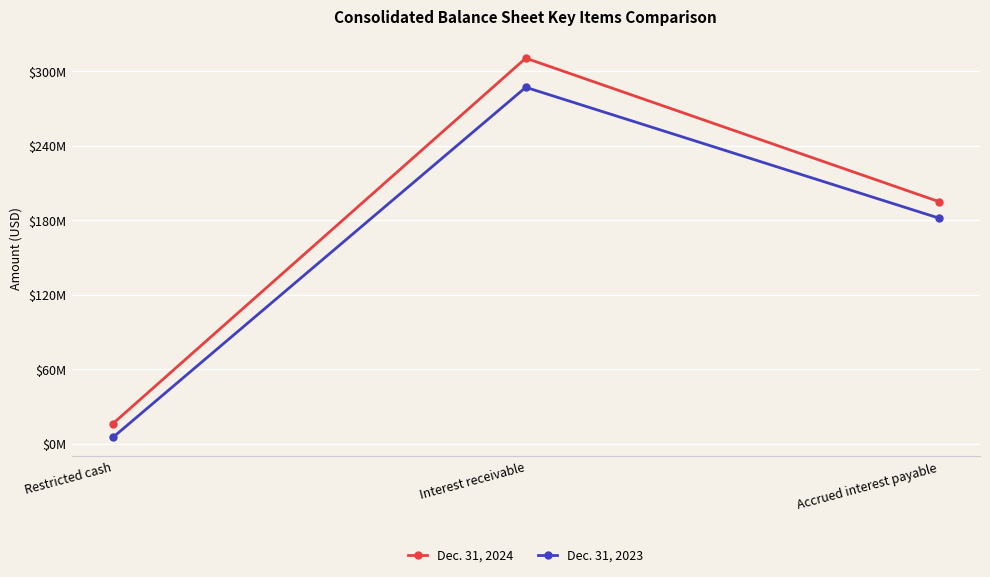

Reading right to left, extract all data points from this chart.

Dec. 31, 2024: Accrued interest payable=195113000	Interest receivable=310592000	Restricted cash=16190000
Dec. 31, 2023: Accrued interest payable=181841000	Interest receivable=287128000	Restricted cash=5111000